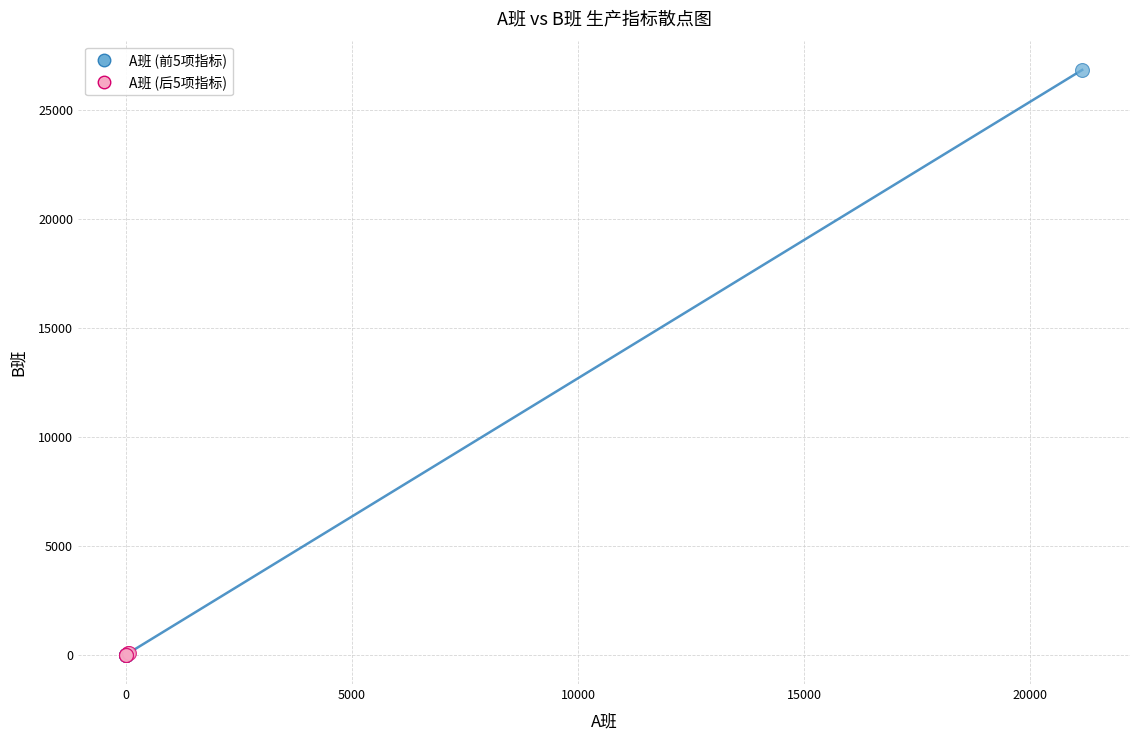

Which series has the largest Y range (max minus min)?

A班 (前5项指标)